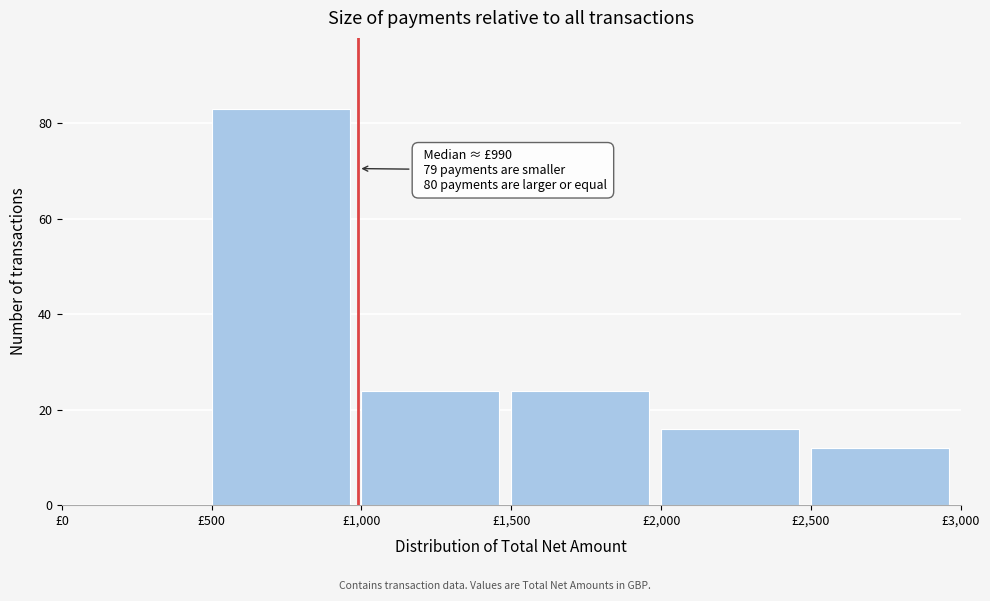

Over which range of the x-axis is the bar tallest?

500 to 1000